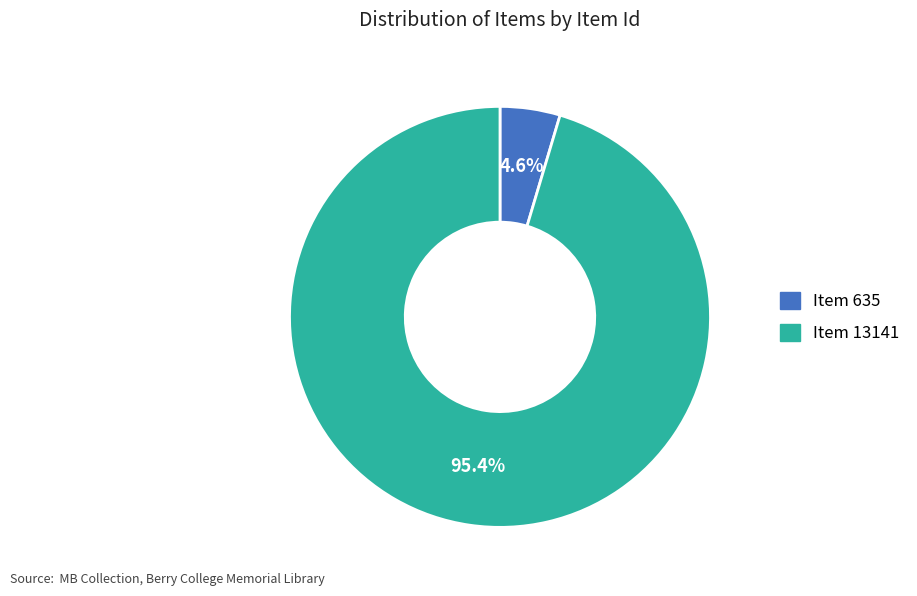

How many segments does this pie chart have?

2